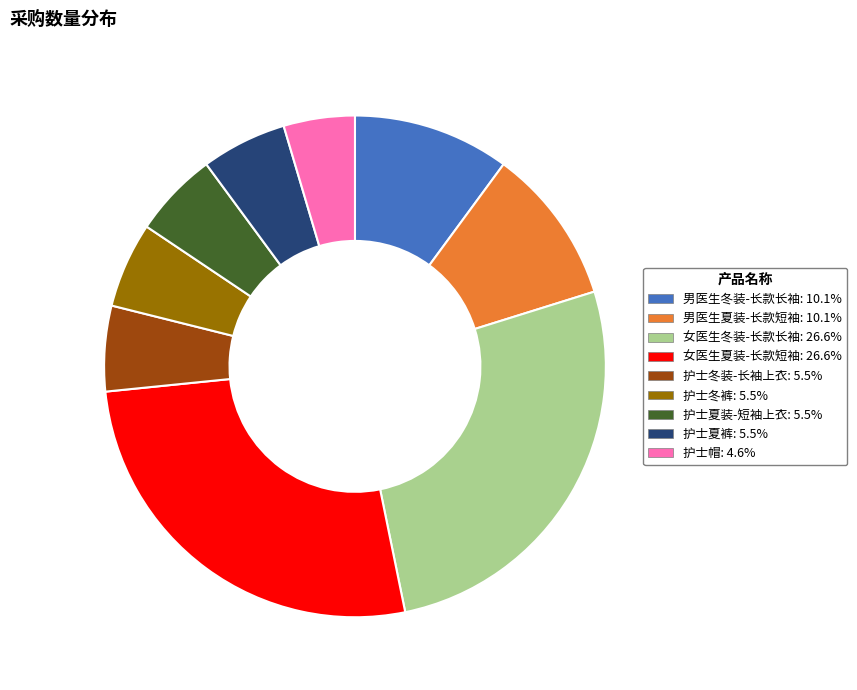

Is the sum of 护士冬裤 and 护士冬装-长袖上衣 greater than half?

No